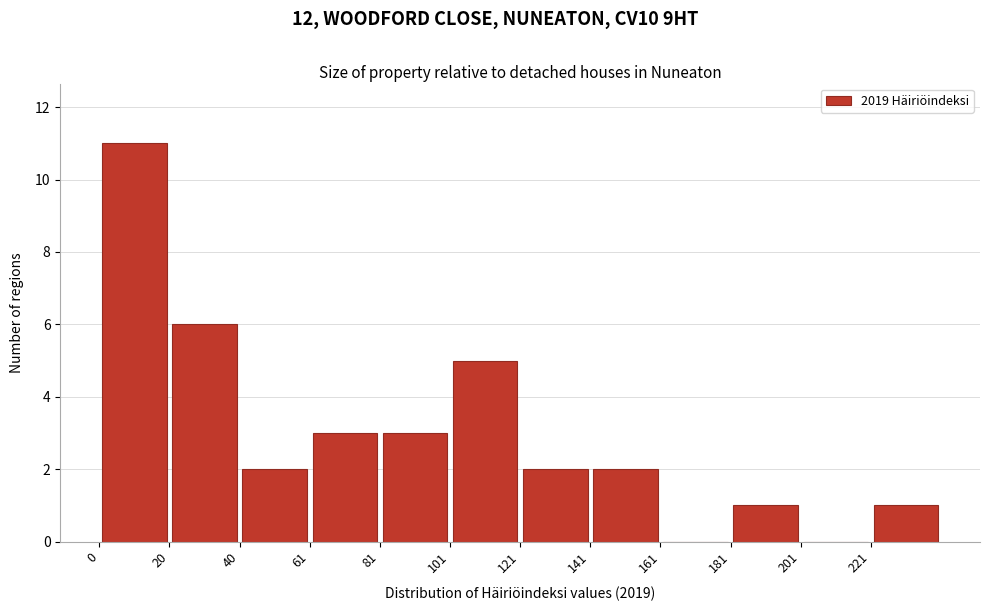

Reading left to right, list every bar in this chart as the range it spans on the x-axis followed by its height. Neither the bar edges nor the heights are printed on the chart, so give them approximately, as read against the axes.

0 to 20: 11
20 to 40: 6
40 to 60: 2
60 to 80: 3
80 to 100: 3
100 to 120: 5
120 to 140: 2
140 to 160: 2
160 to 180: 0
180 to 200: 1
200 to 220: 0
220 to 240: 1